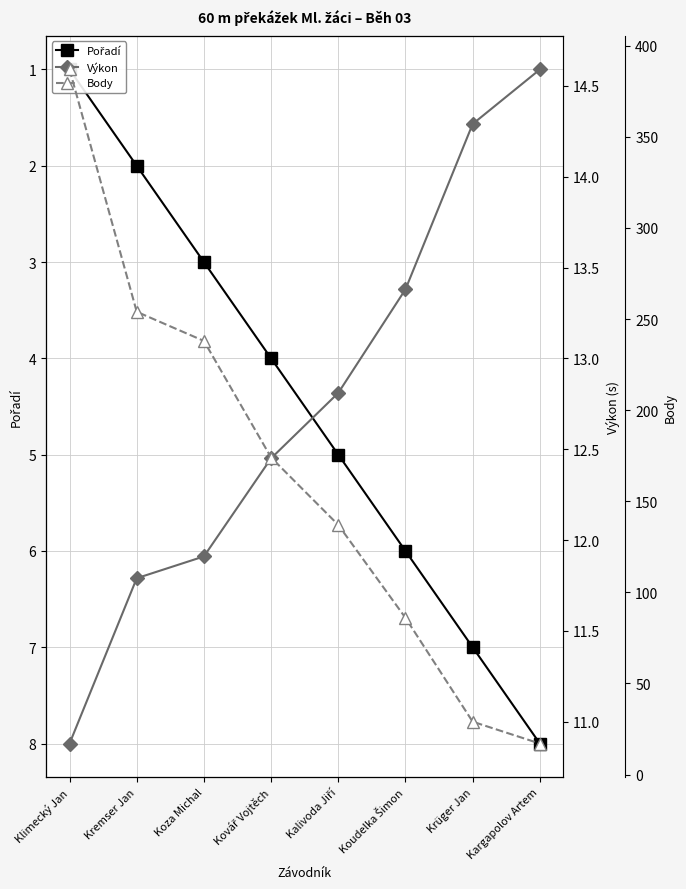

What is the maximum value for Výkon?

14.6